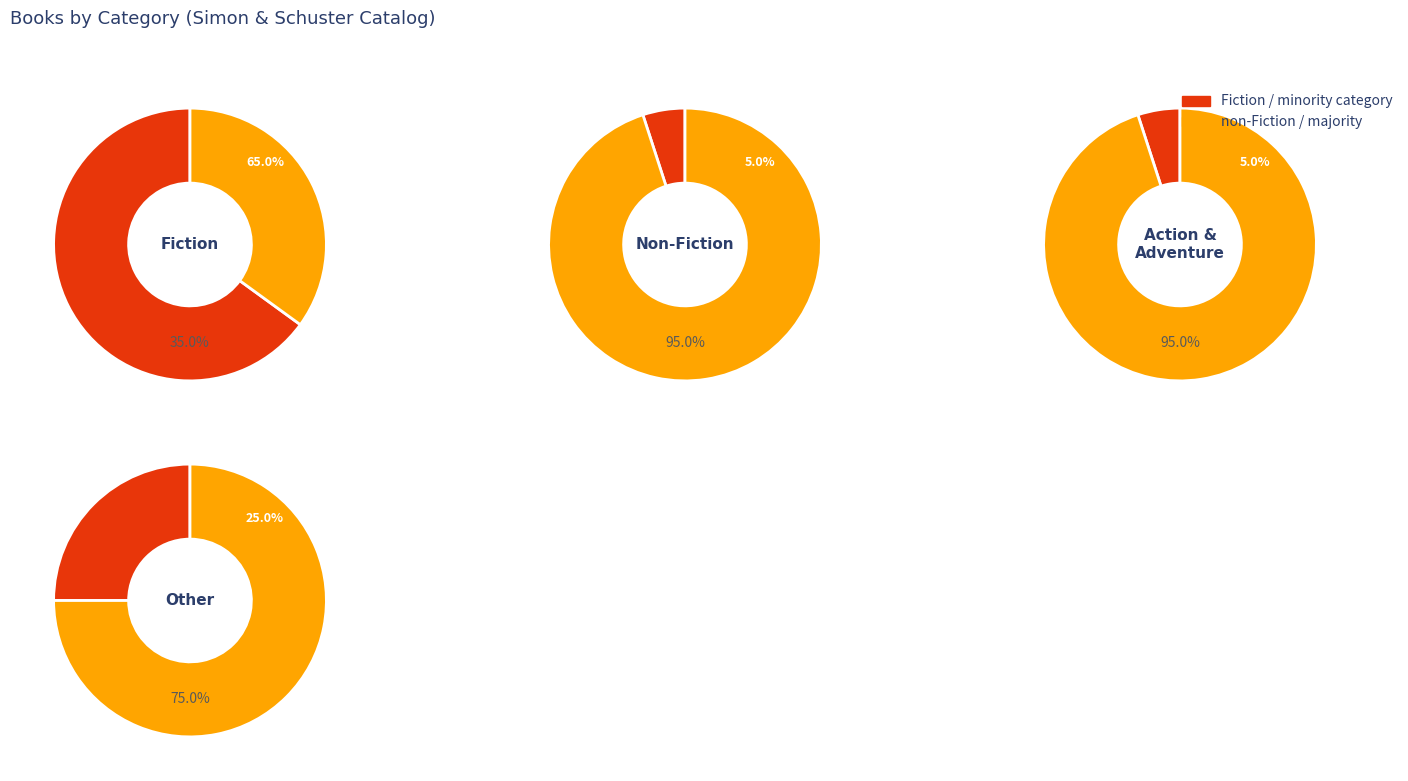

Which has a higher value, Fiction or Other?

Fiction